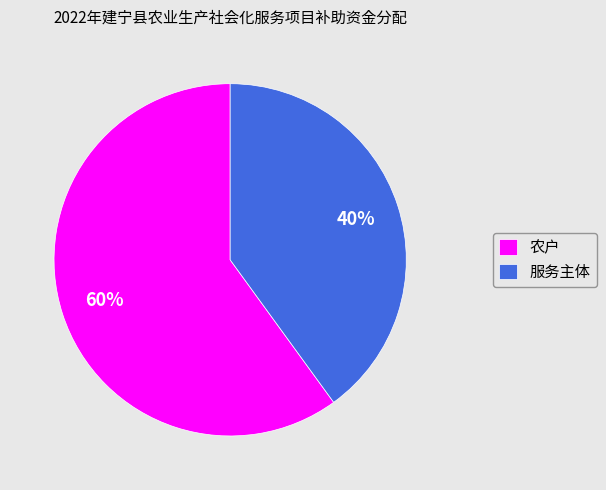

What is the ratio of the value at 农户 to the value at 服务主体?

1.5